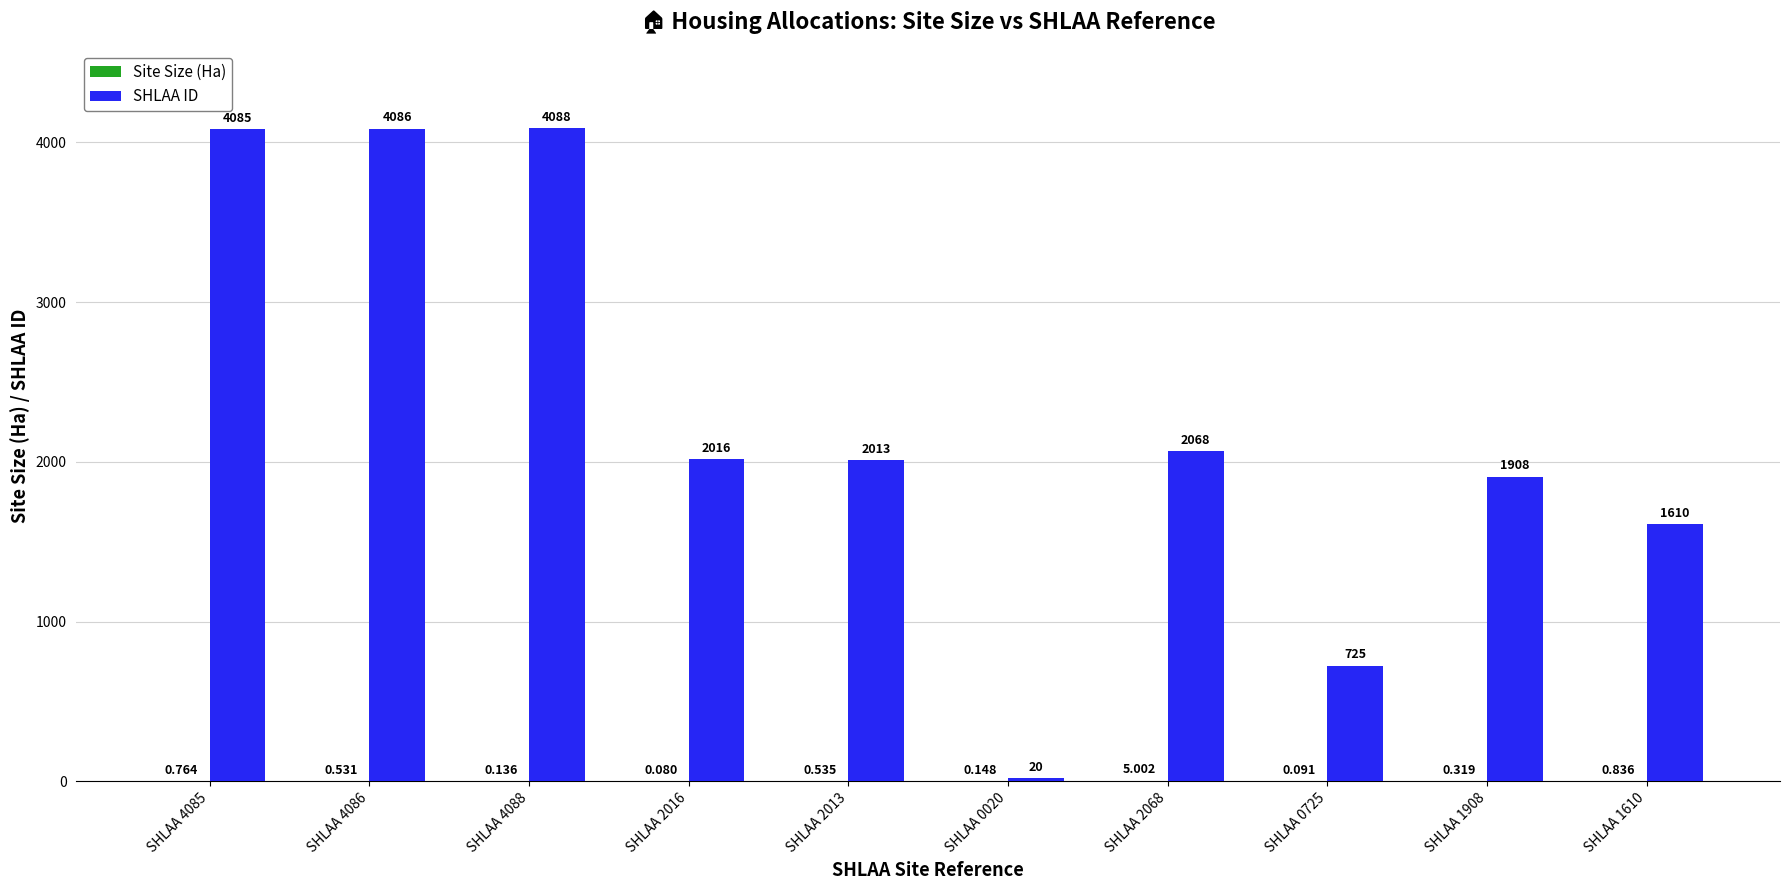

Which series changed the most between SHLAA 0725 and SHLAA 1908?

SHLAA ID